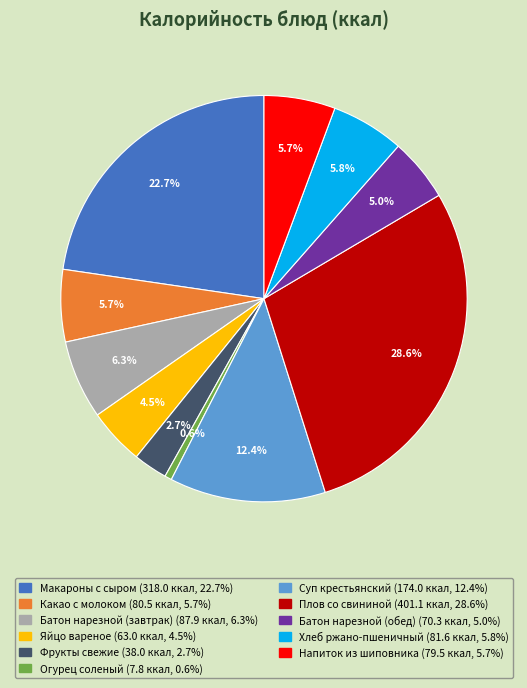

How many segments does this pie chart have?

11